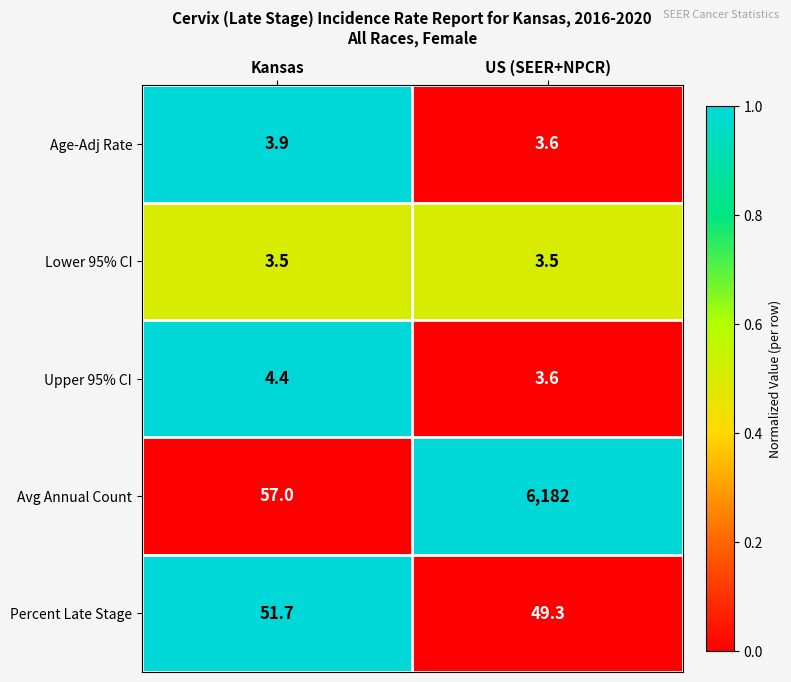

Reading left to right, what are all the values shown in this chart?

Age-Adj Rate: 3.9	3.6
Lower 95% CI: 3.5	3.5
Upper 95% CI: 4.4	3.6
Avg Annual Count: 57.0	6182.0
Percent Late Stage: 51.7	49.3